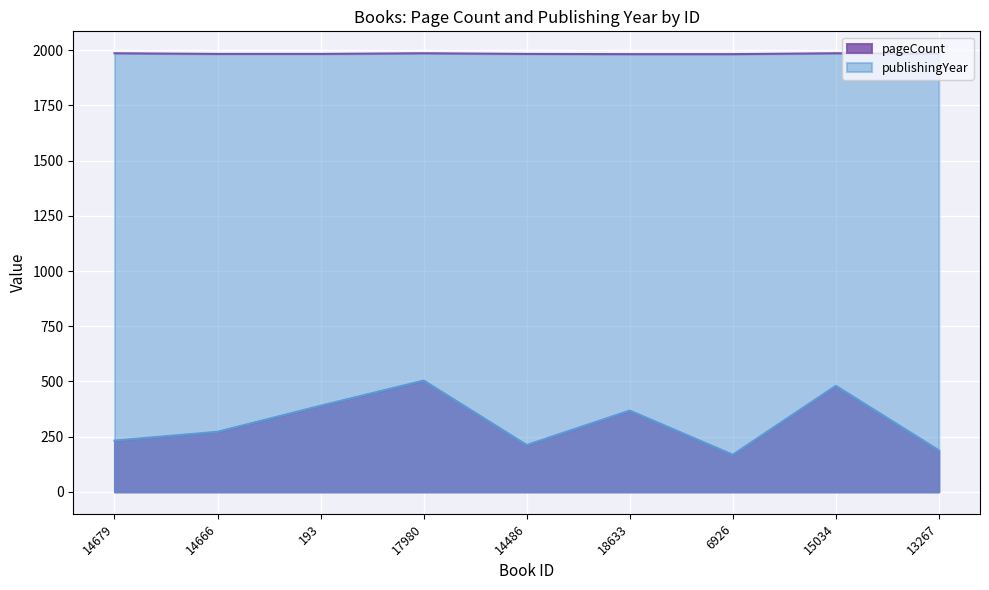

How many data points in publishingYear are less than 1983?

2